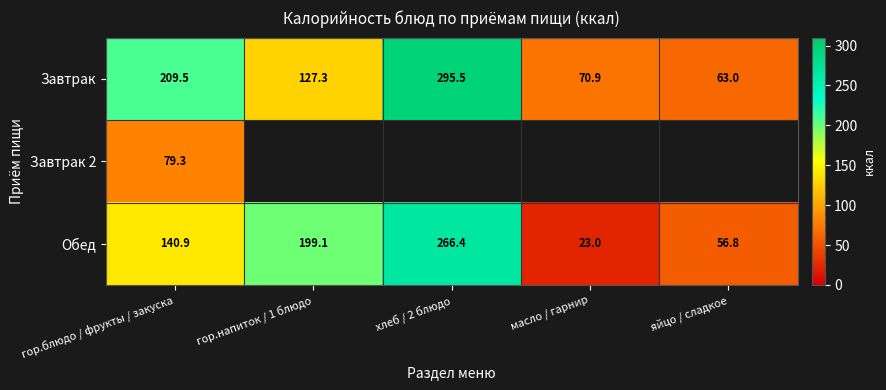

How many categories are shown in the chart?

5